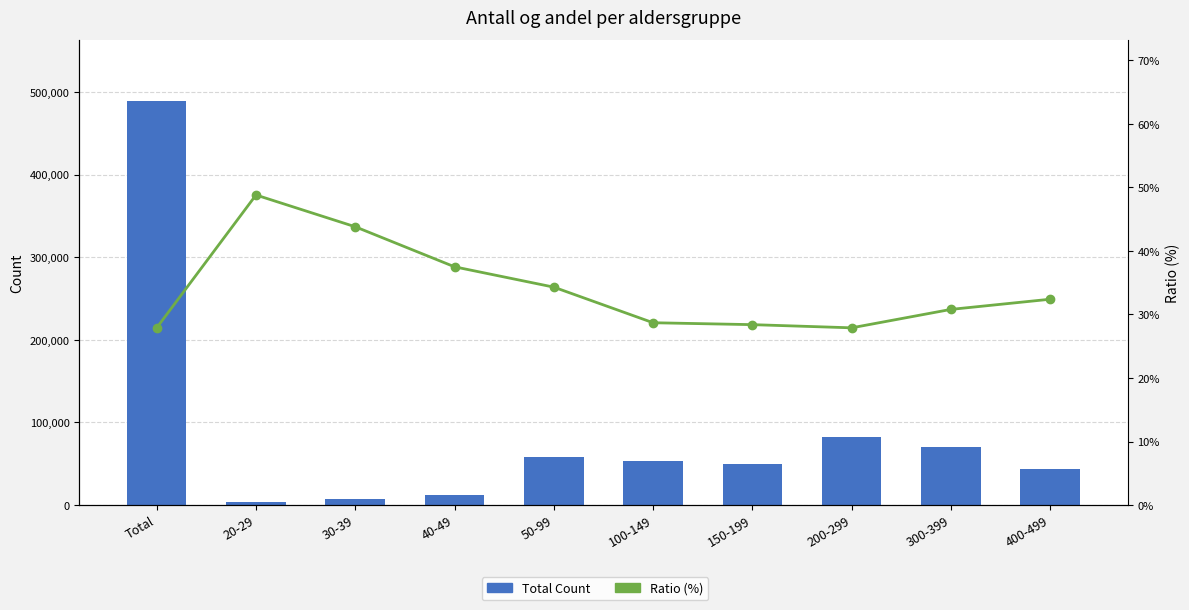

What is the difference between the second highest and second lowest values in the Ratio (%) series?

15.9